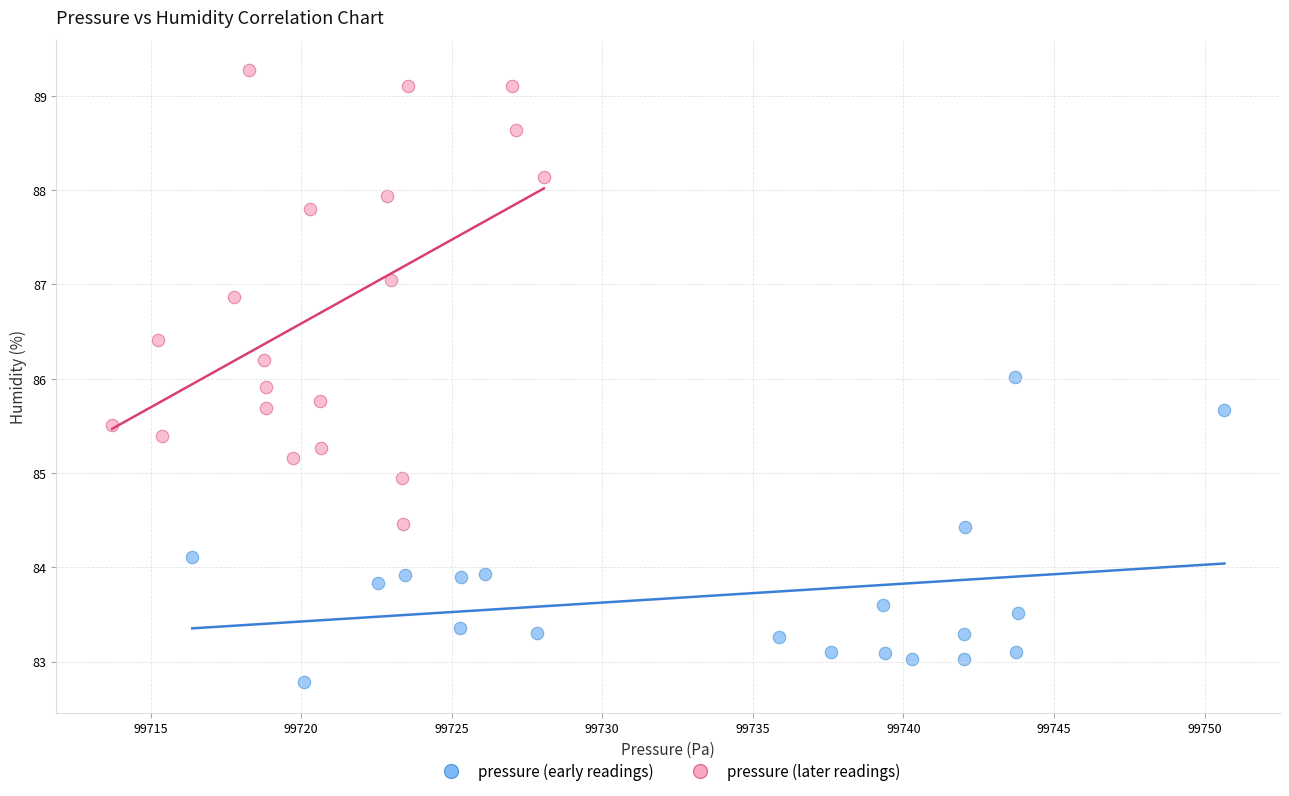

Which series contains the lowest Y value?

pressure (early readings)